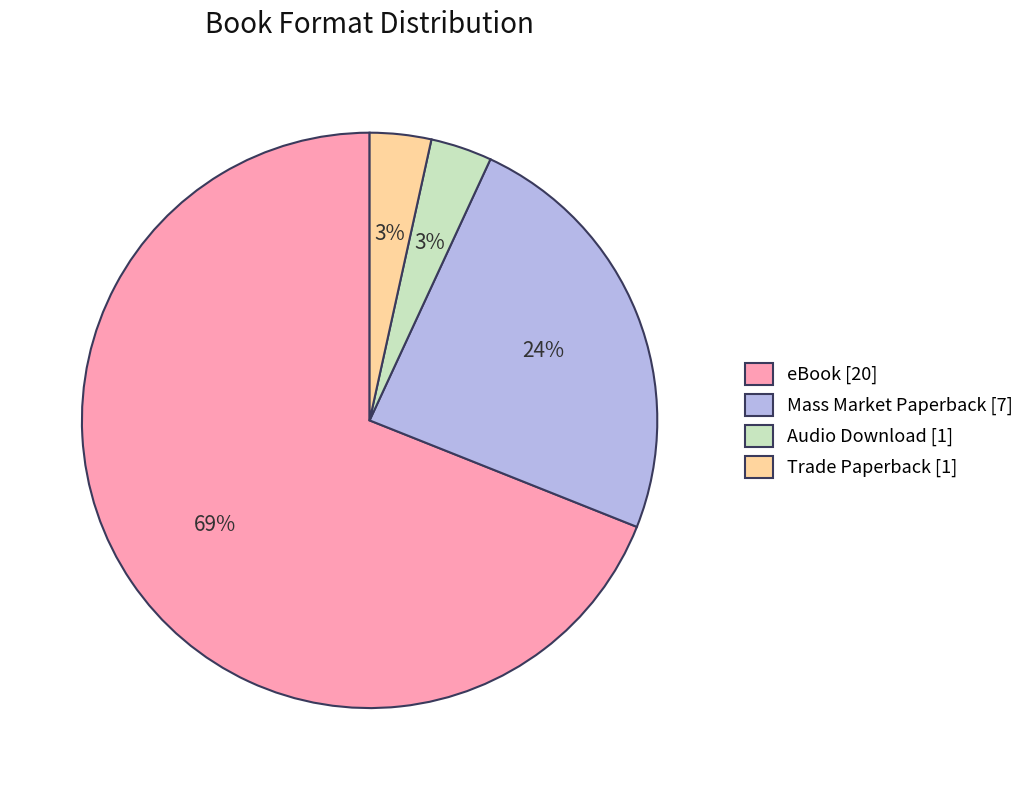

Approximately how many times larger is the value at Trade Paperback compared to Audio Download?

1.0